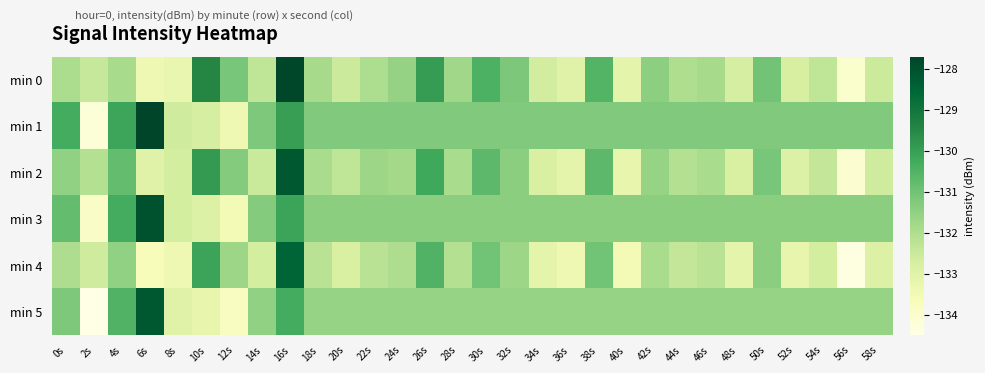

Which category has the highest value across all series?

6s